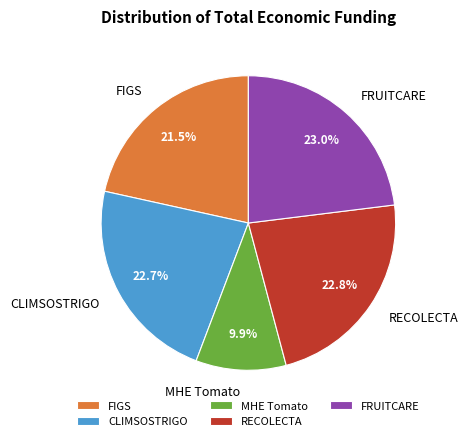

How many segments does this pie chart have?

5